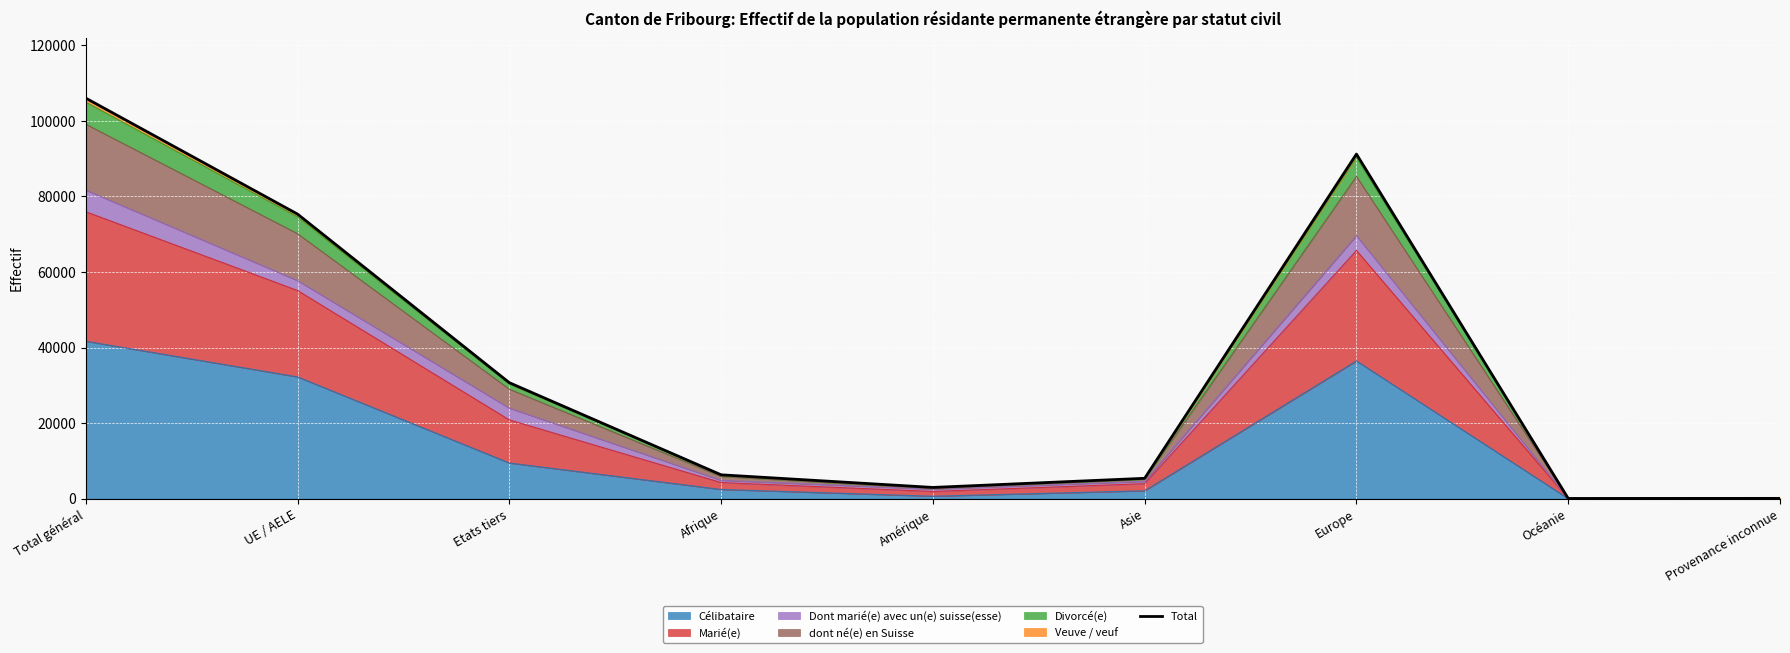

What is the change in value from Total général to Amérique?

-103028